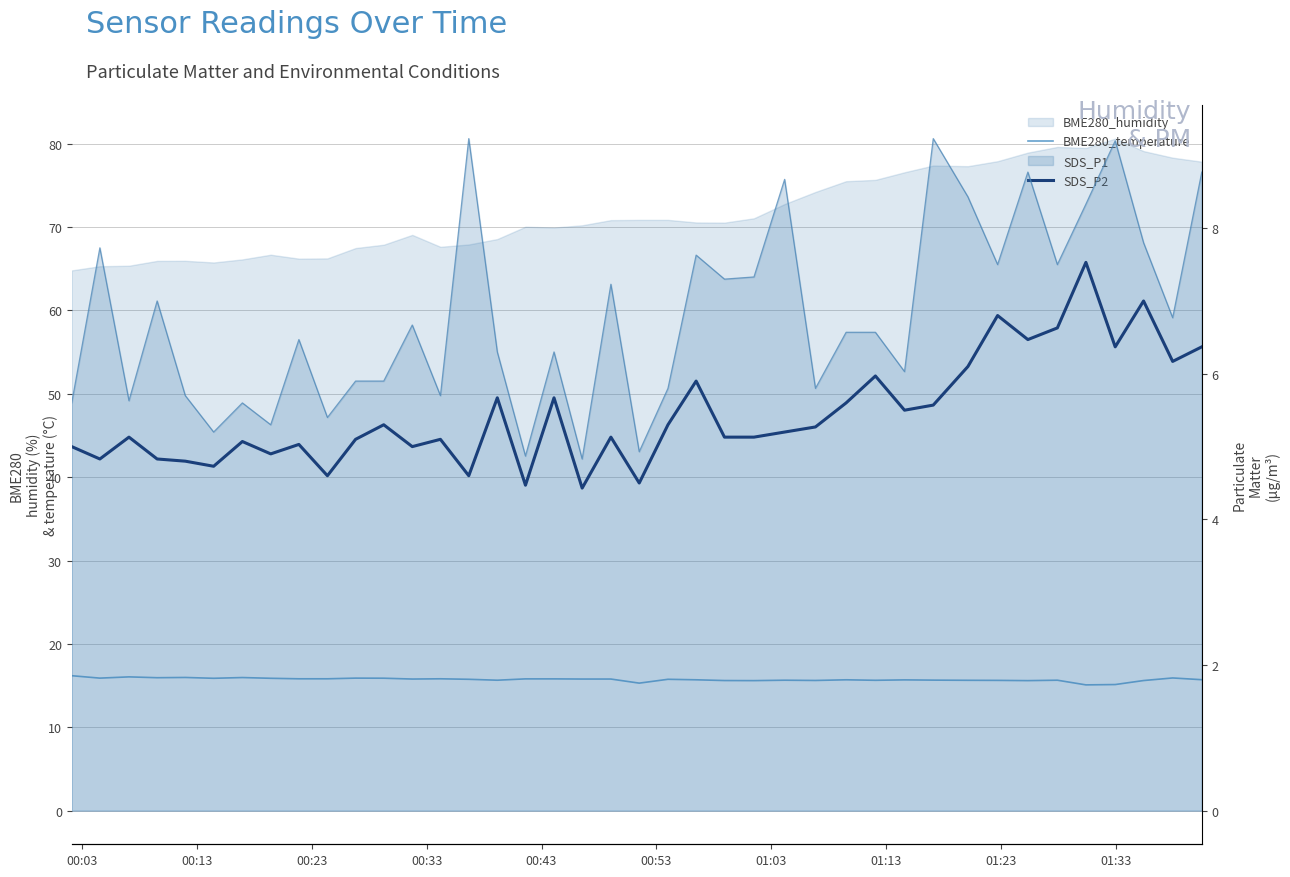

Count the number of categories in the chart.

40